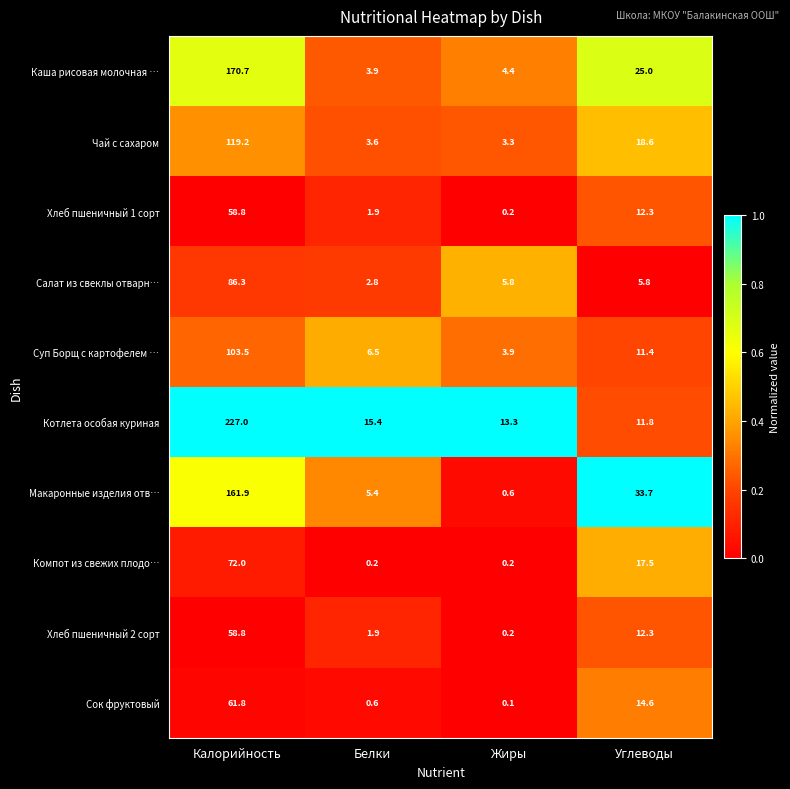

What is the average value of the Салат из свеклы отварн… series?

25.2